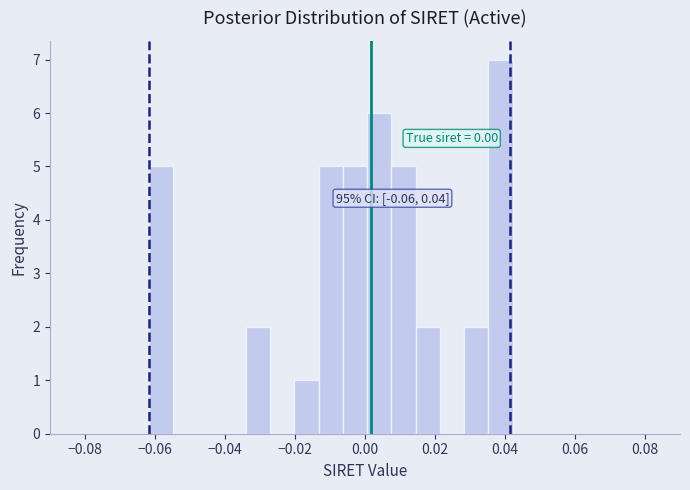

Around what value on the x-axis is the tallest bar? Give the approximate position of its centre, as read against the axis.

0.038